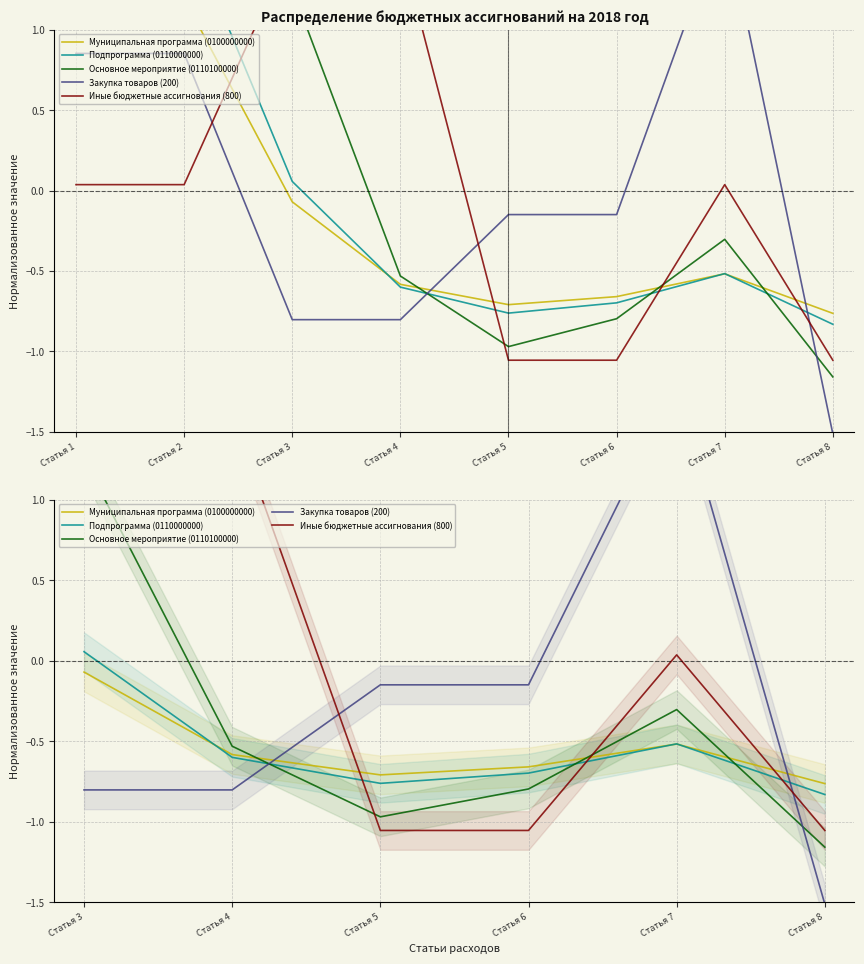

Which series has the largest total across all categories?

Иные бюджетные ассигнования (800)